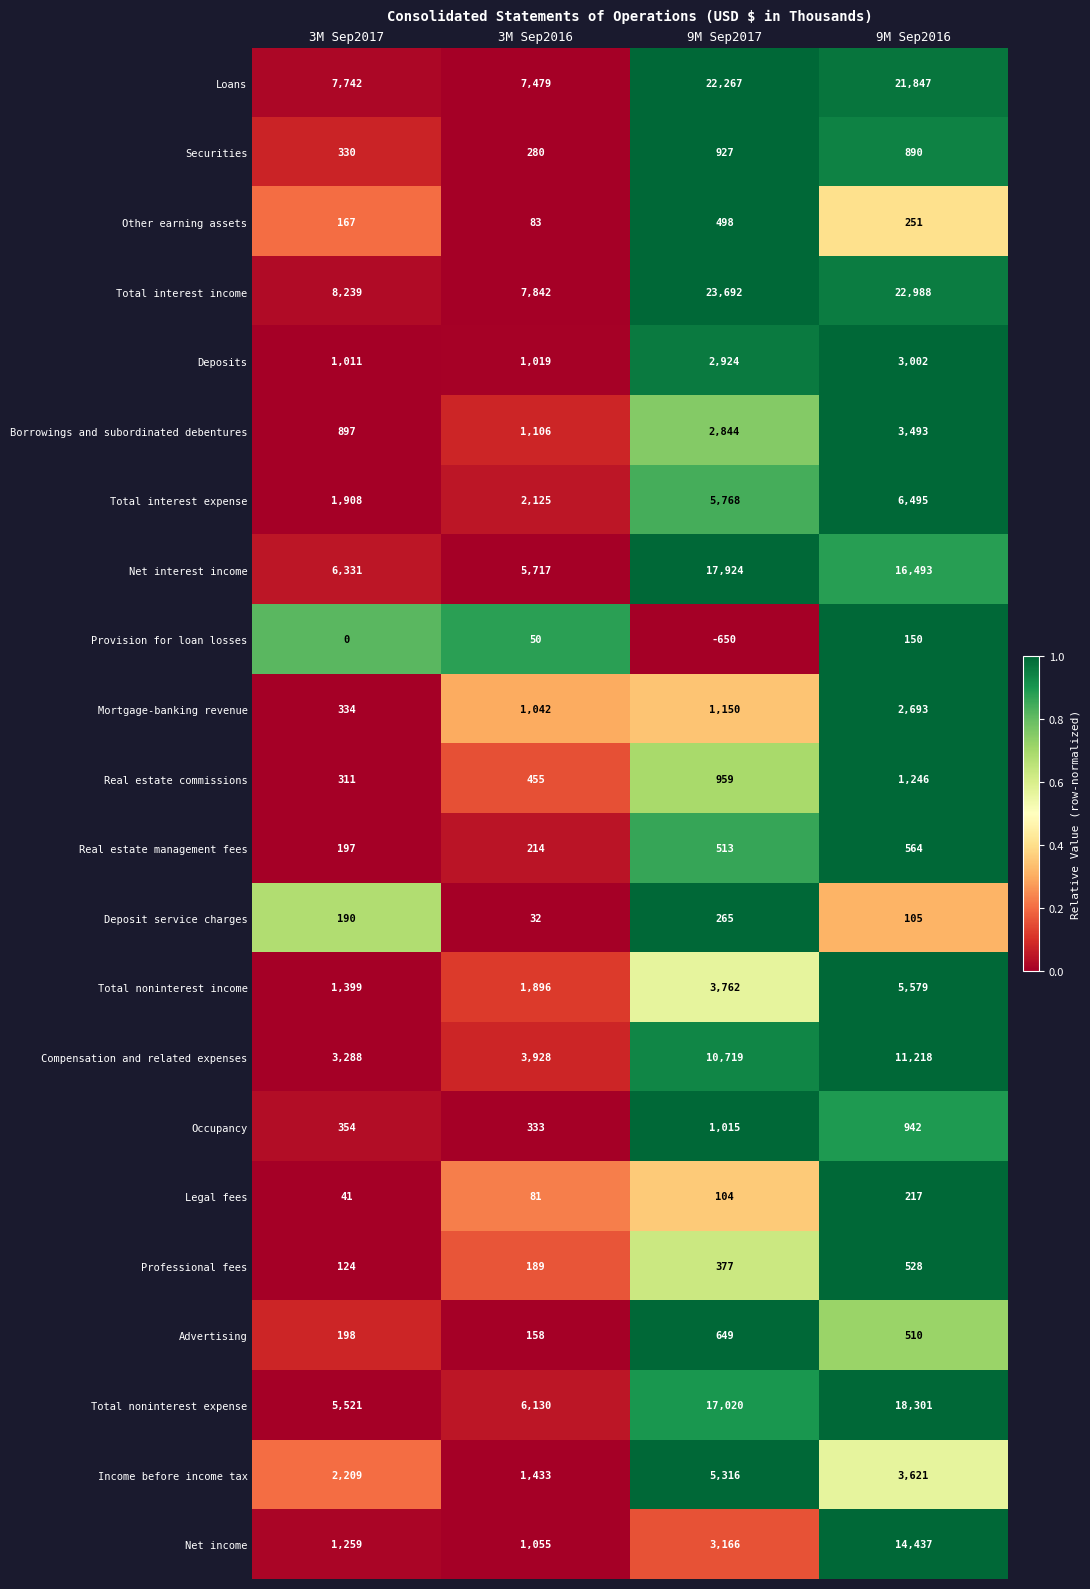

What is the sum of all Mortgage-banking revenue values?

5219